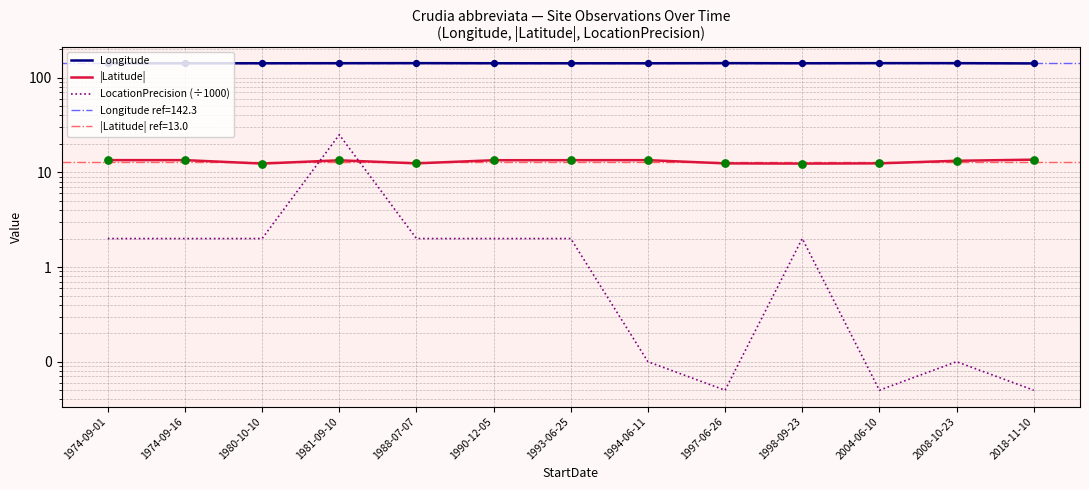

Which series has the largest Y range (max minus min)?

LocationPrecision (÷1000)